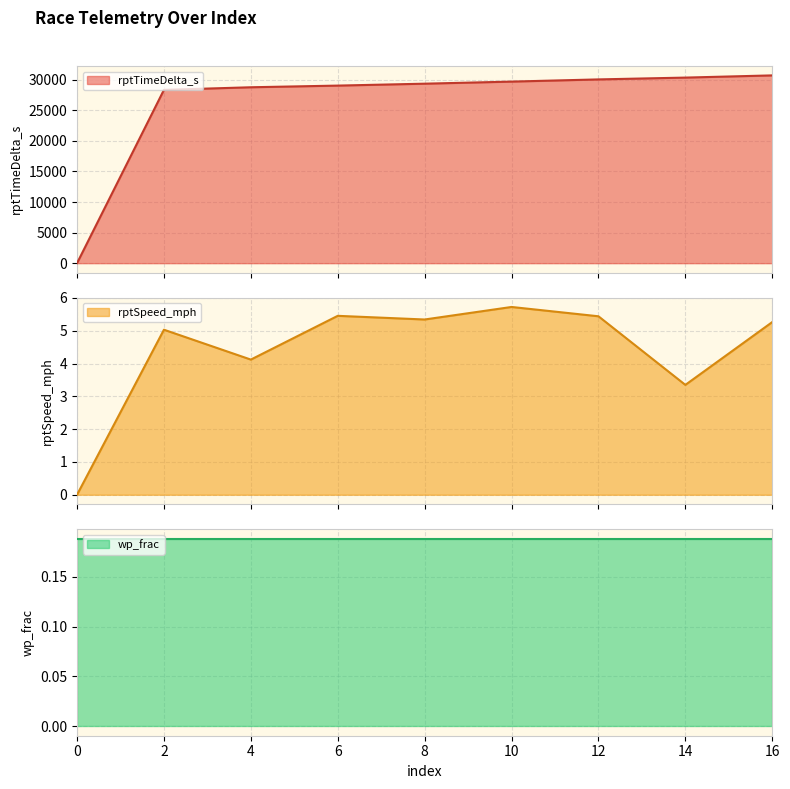

What is the difference between the maximum and minimum values in the rptSpeed_mph series?

5.7